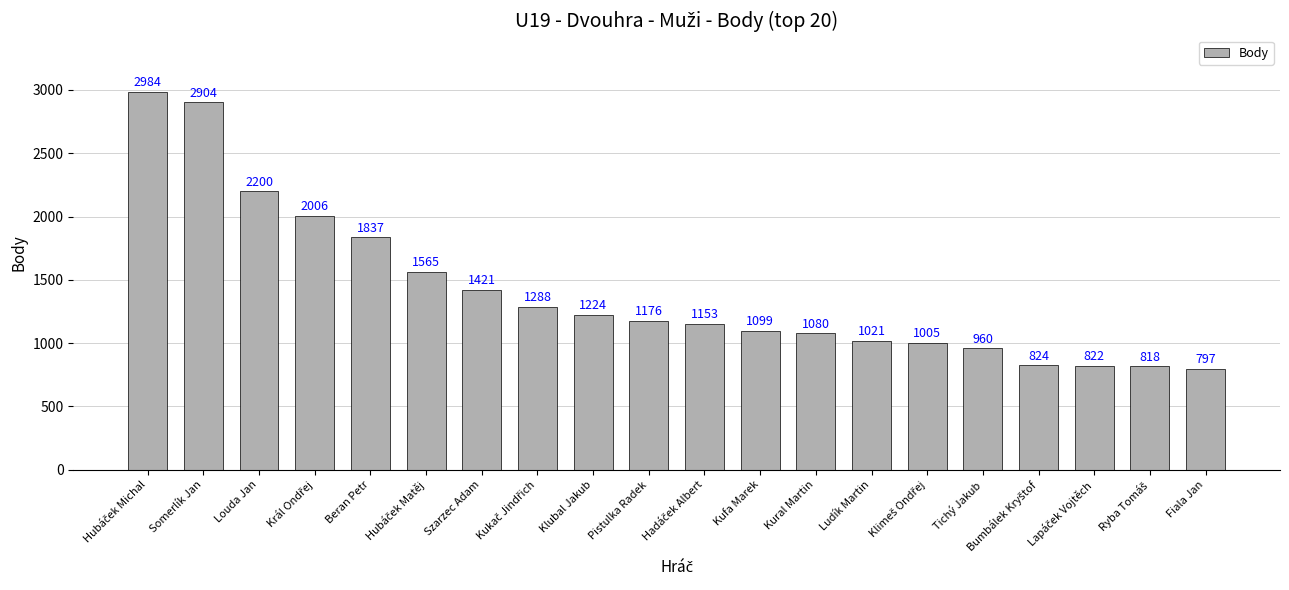

What is the smallest value displayed?

797